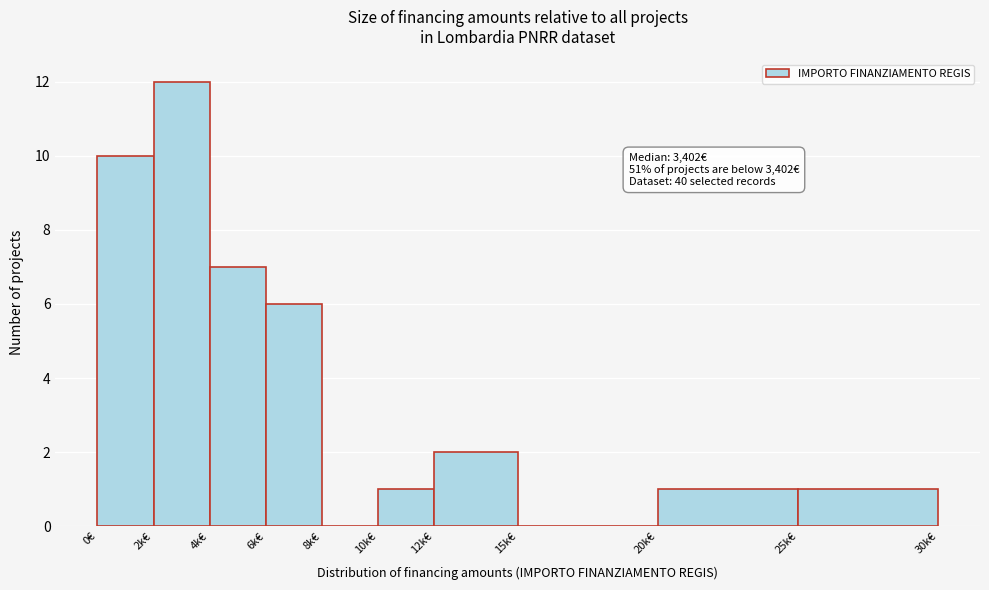

Reading right to left, transcribe all the data shown in this chart.

25k€=1	20k€=1	15k€=0	12k€=2	10k€=1	8k€=0	6k€=6	4k€=7	2k€=12	0€=10